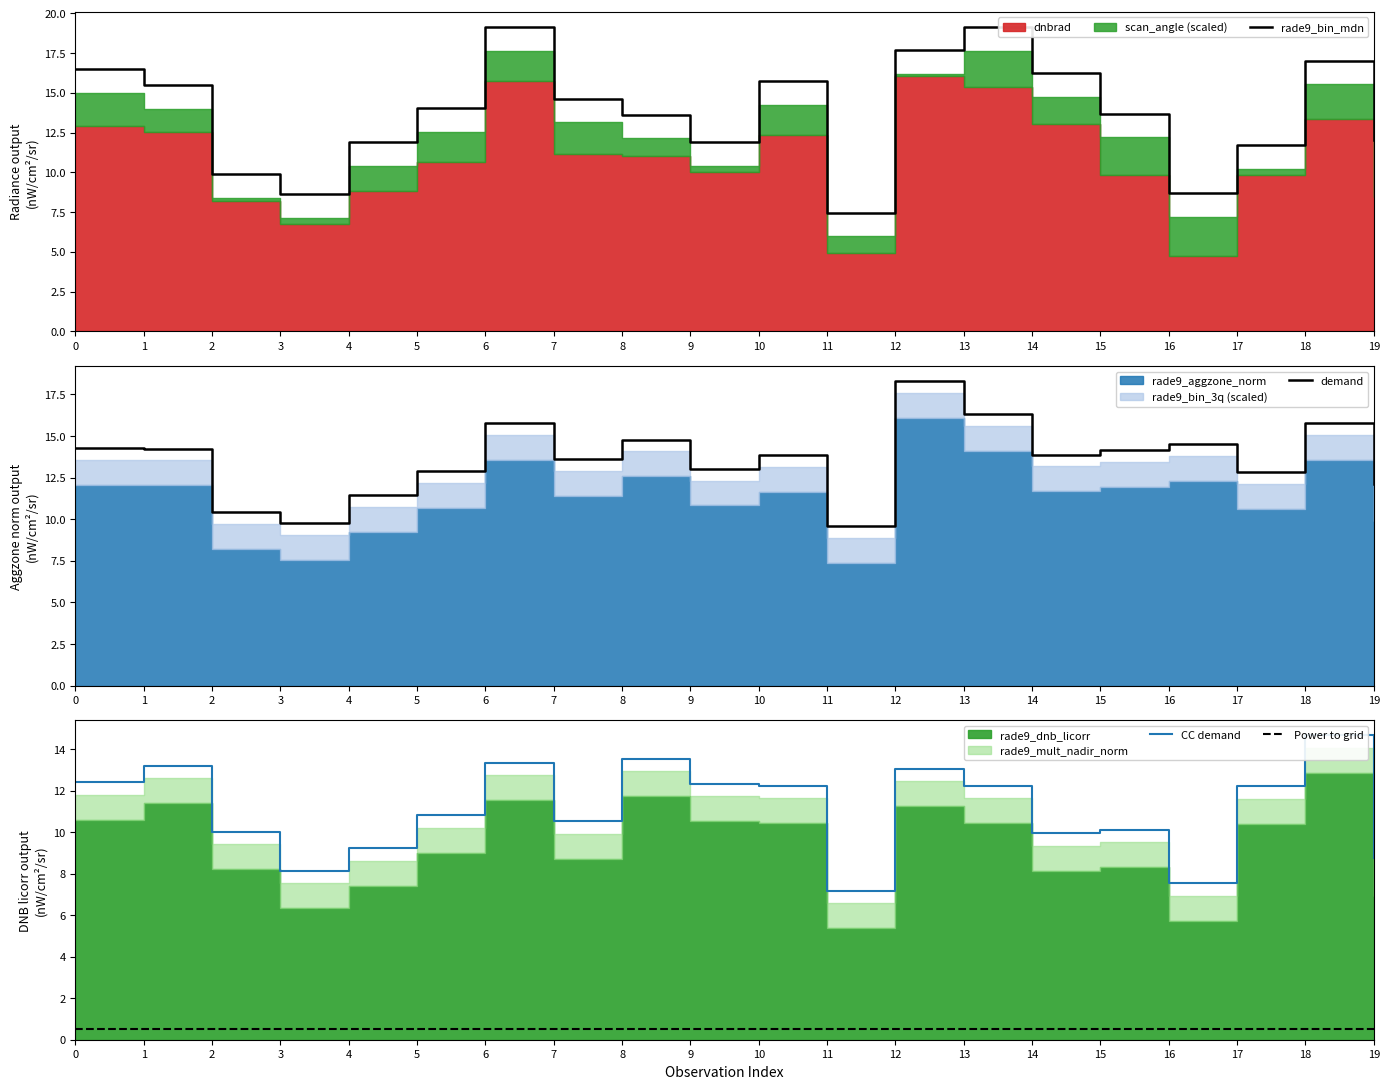

Is it true that rade9_bin_mdn equals 9.0 at 8?

False